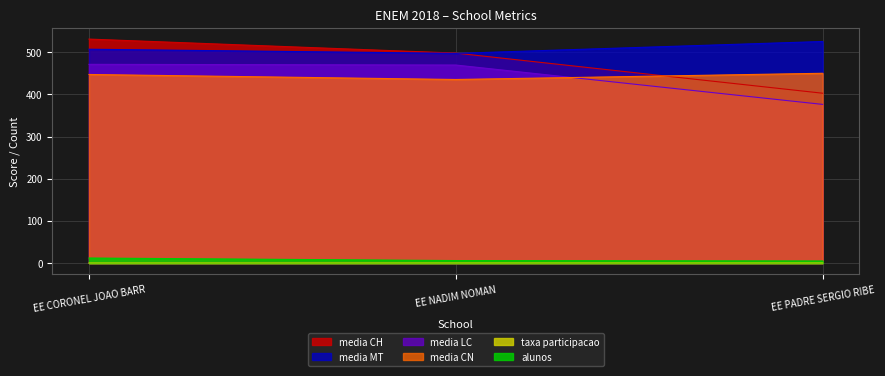

What is the spread (max minus min) of values at EE CORONEL JOAO BARR?

531.0